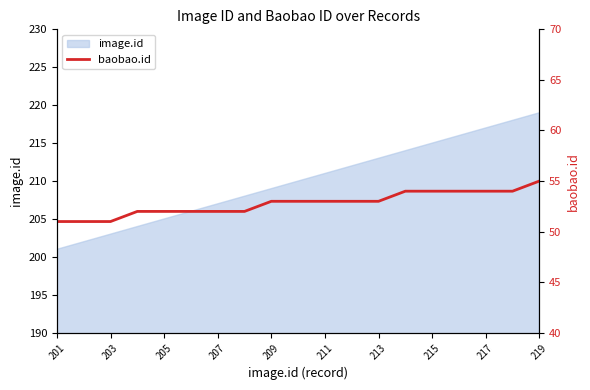

Where does the data first go above 53?

13